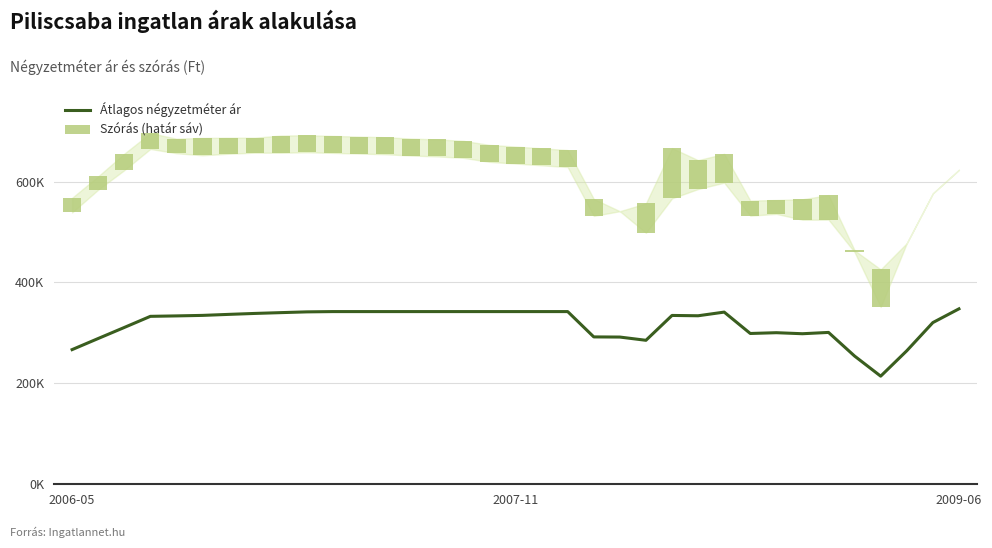

The Szórás (határ sáv) series shows 54311 at 6. True or false?

False